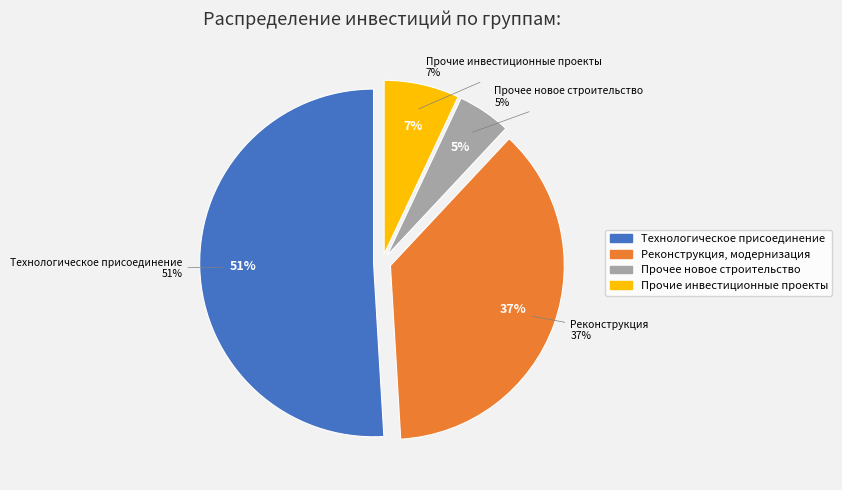

What is the ratio of the value at Прочие инвестиционные проекты to the value at Реконструкция, модернизация?

0.2